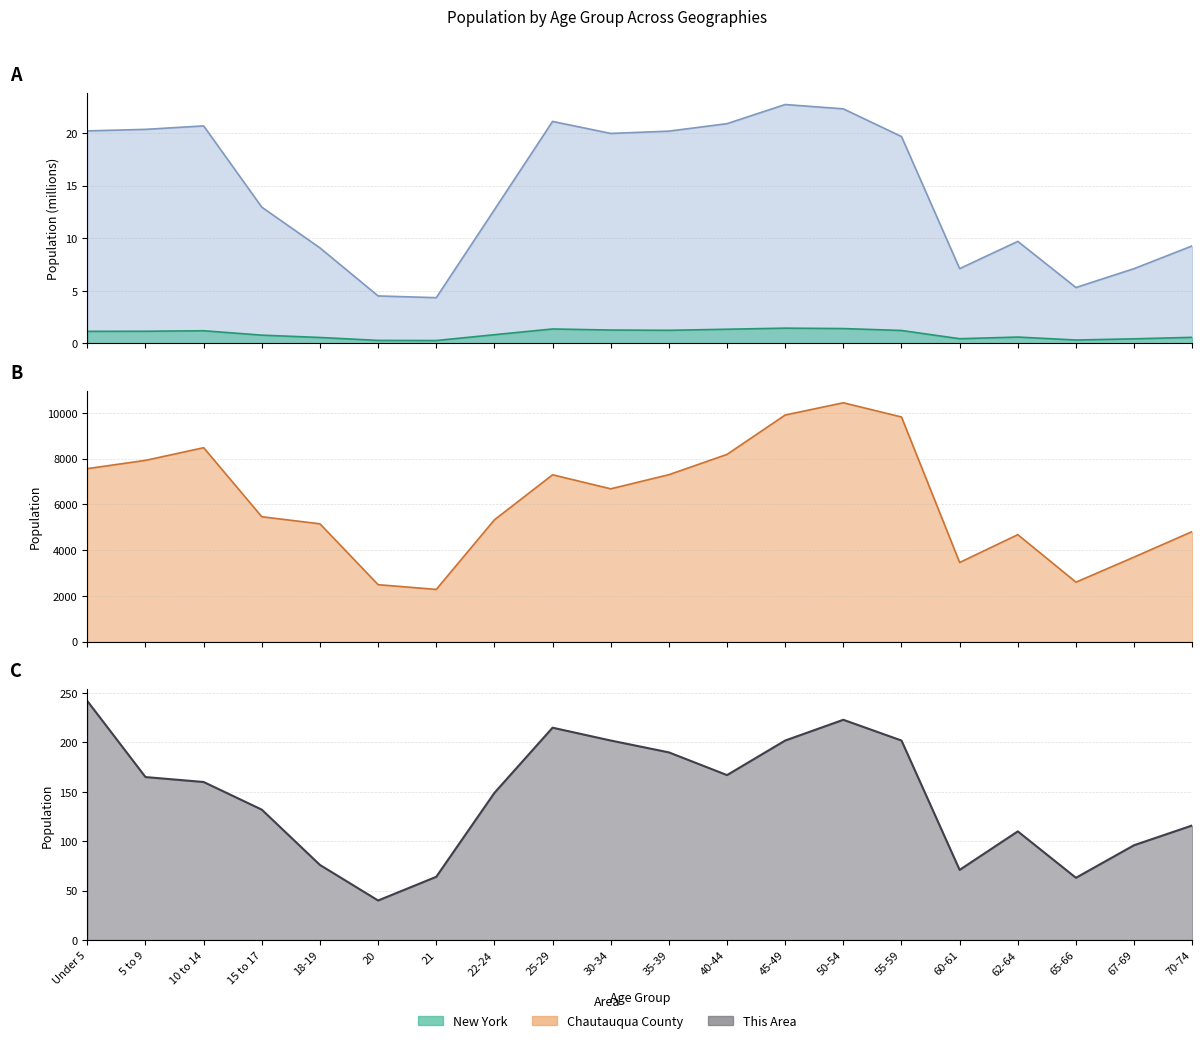

Where is the first local maximum for Chautauqua County?

10 to 14